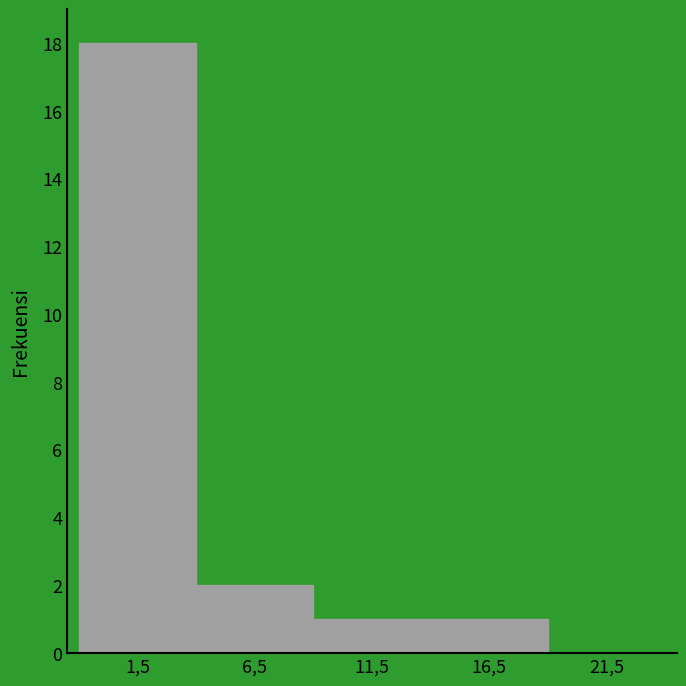

Reading left to right, extract all data points from this chart.

1,5=18	6,5=2	11,5=1	16,5=1	21,5=0